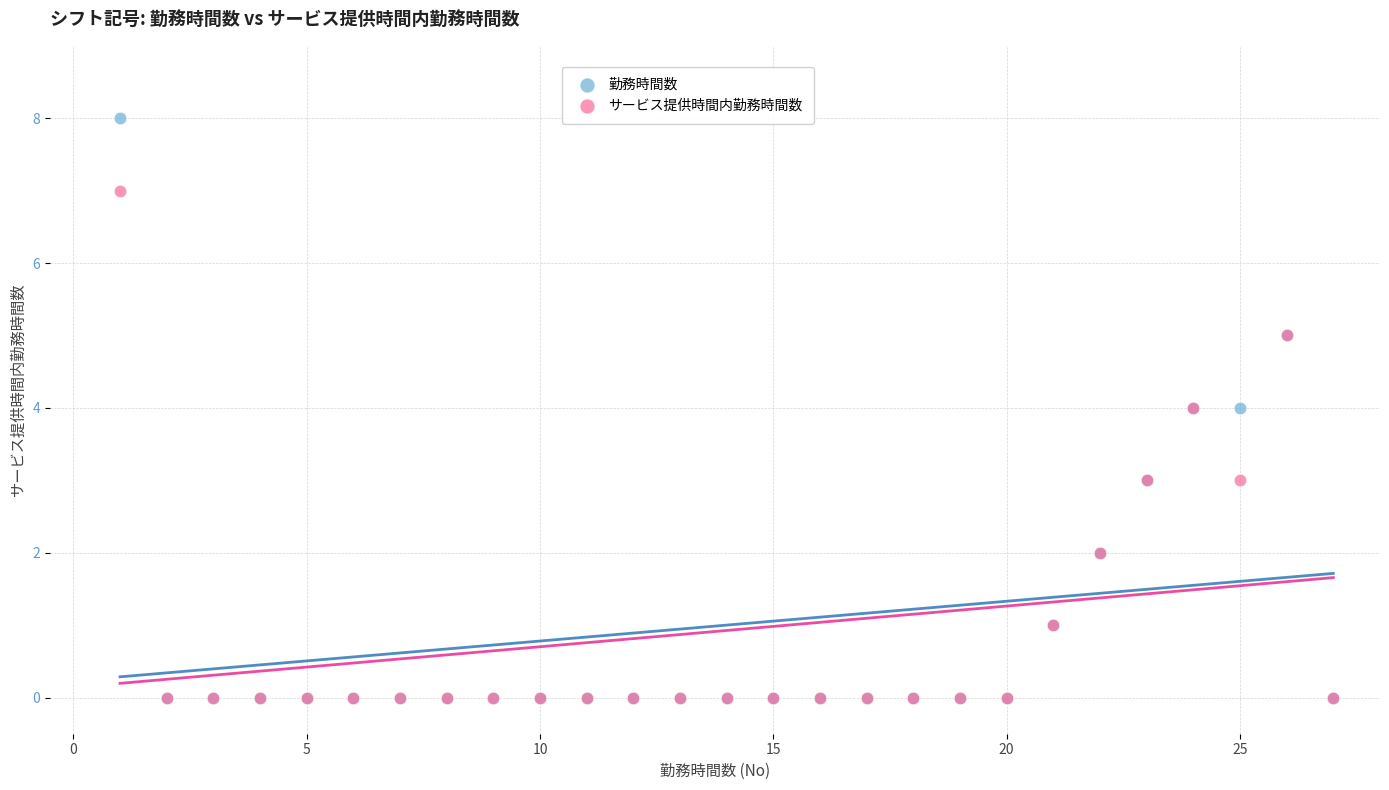

Which series contains the highest Y value?

勤務時間数